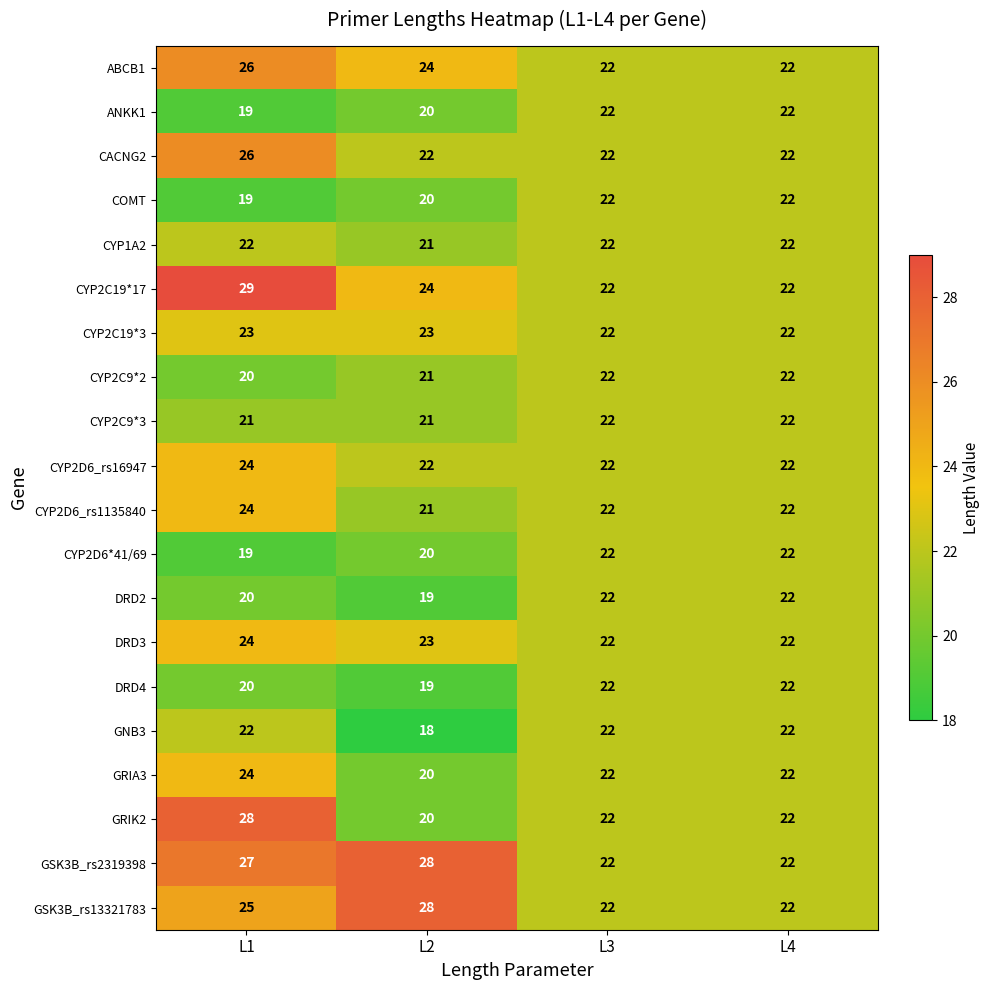

The value of DRD2 at L4 is 29. True or false?

False